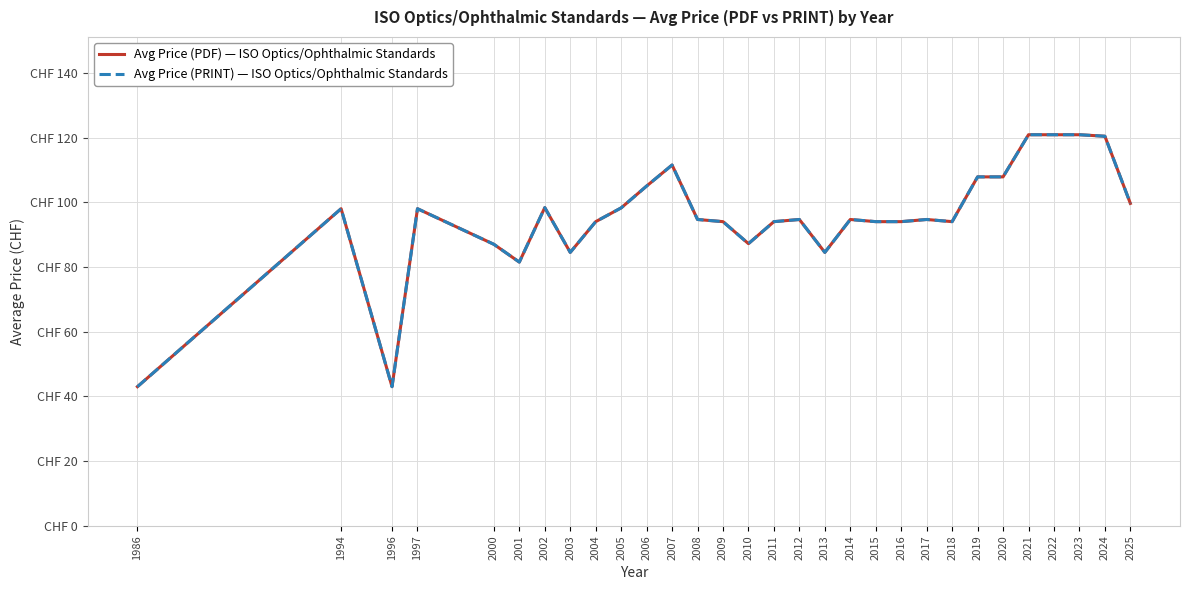

True or false: Avg Price (PRINT) — ISO Optics/Ophthalmic Standards and Avg Price (PDF) — ISO Optics/Ophthalmic Standards intersect in this chart.

False